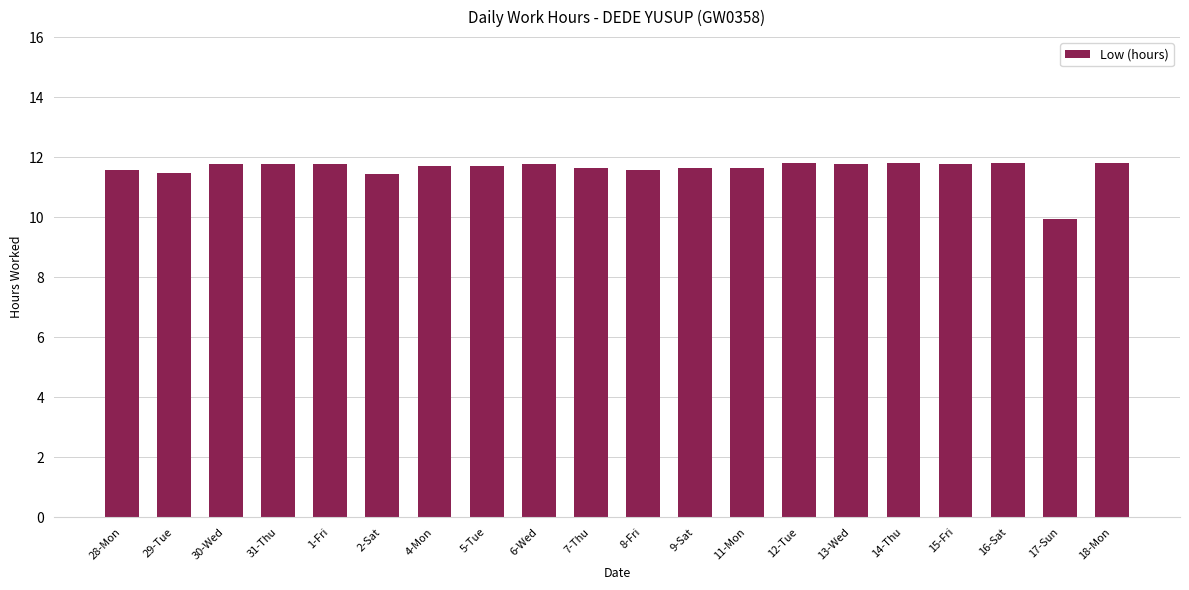

Count the values in the range 11 to 12.

19